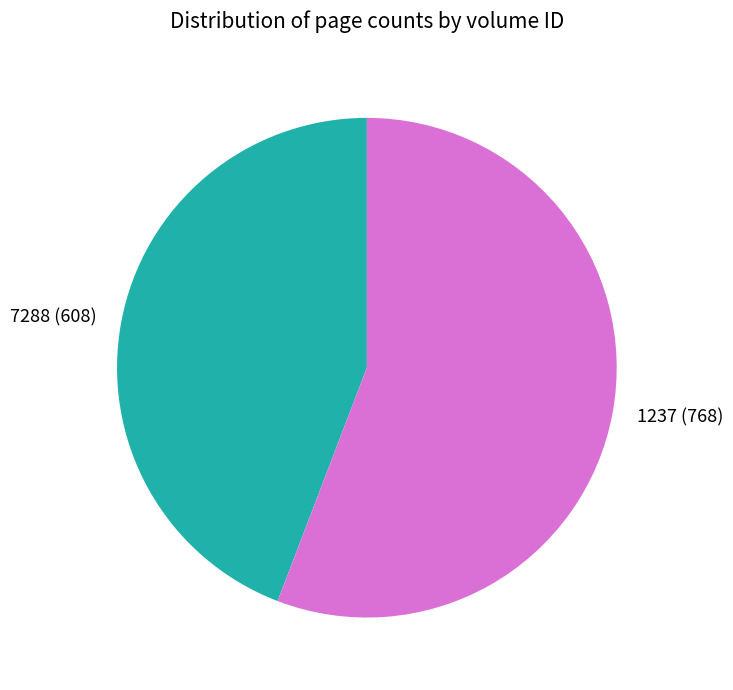

Is 7288 the majority of the pie?

No